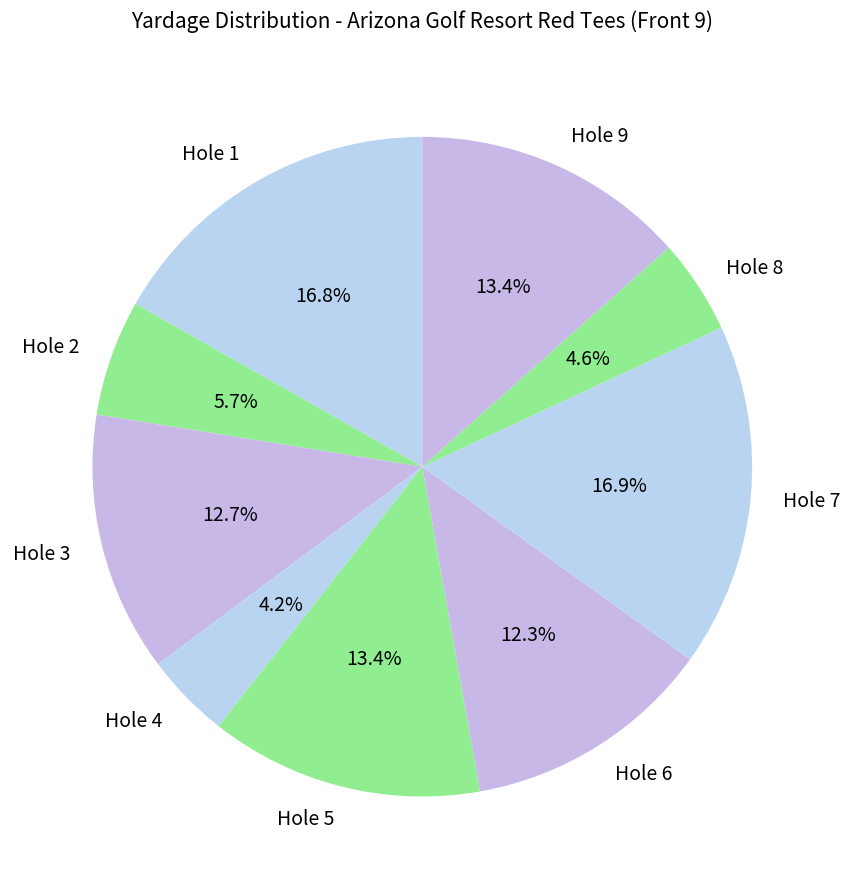

How many segments does this pie chart have?

9